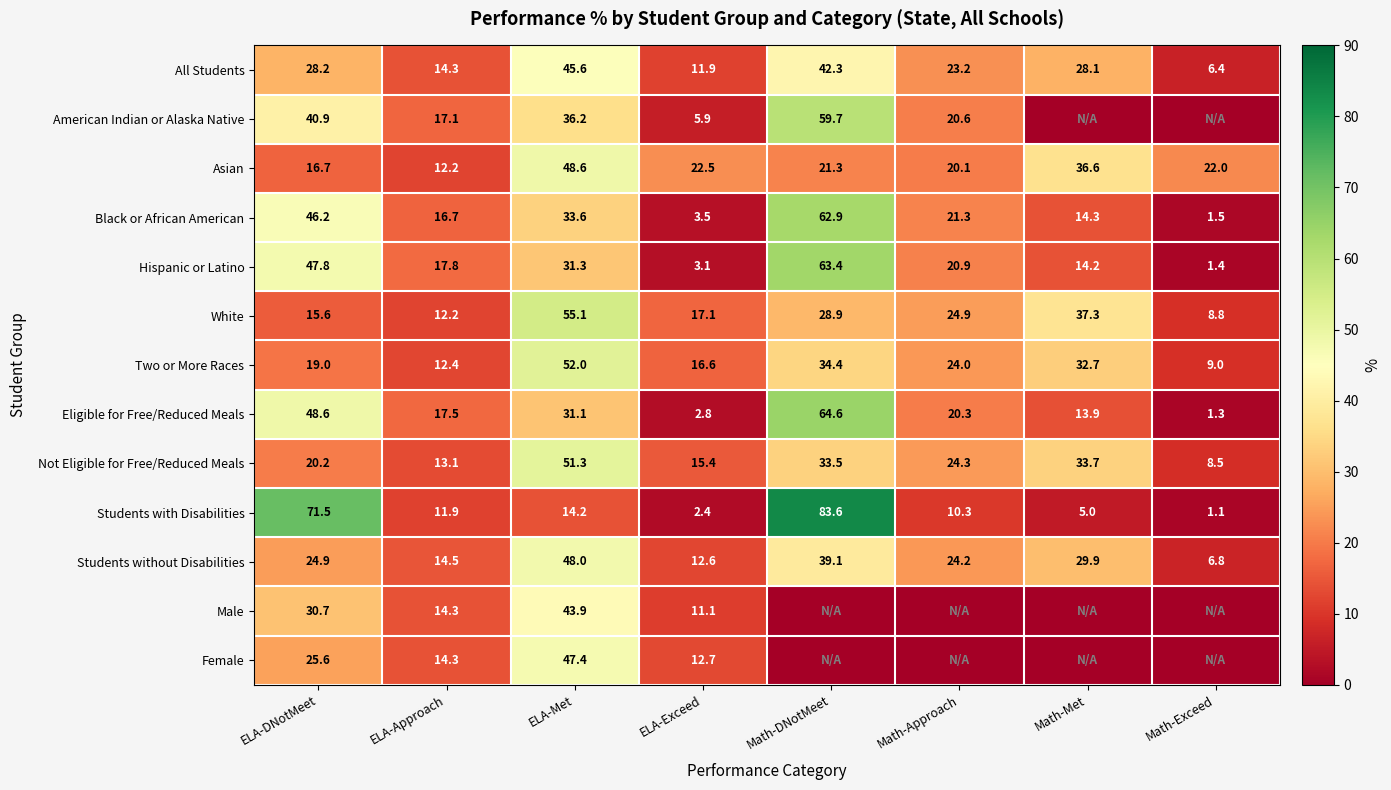

Is the value of Asian at Math-DNotMeet greater than the value of Hispanic or Latino at ELA-DNotMeet?

No